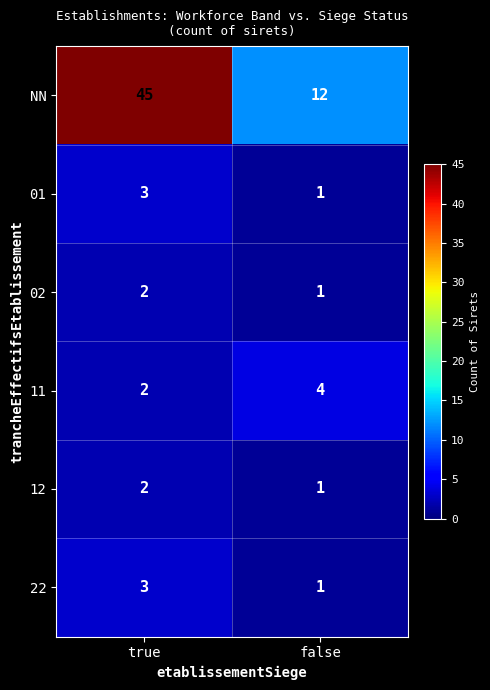

Rank the categories by 01 value from highest to lowest.

true, false